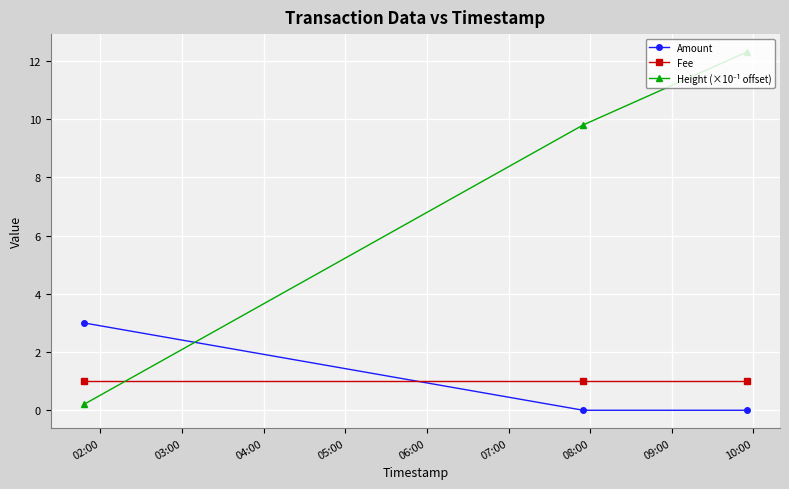

What is the sum of all Amount values?

3.0